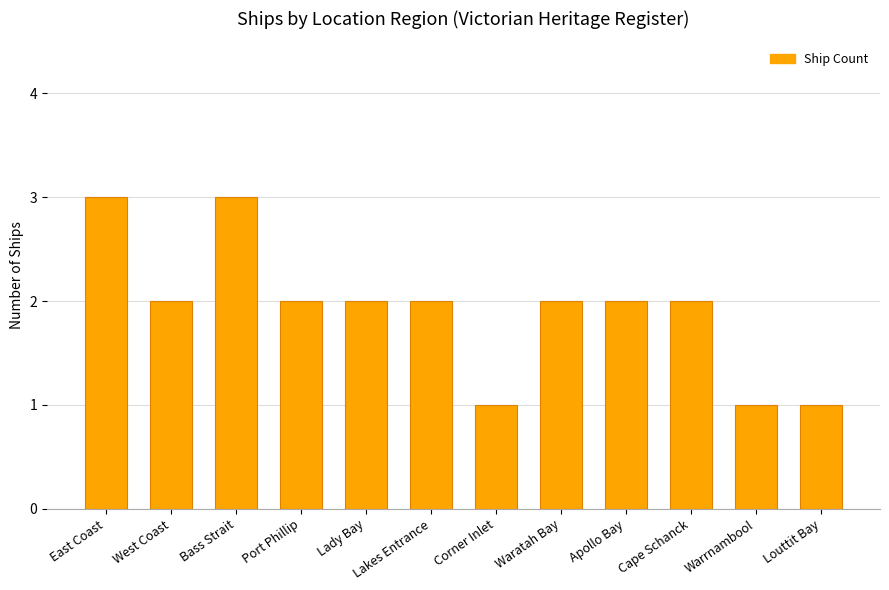

What is the label of the 8th bar from the left?

Waratah Bay